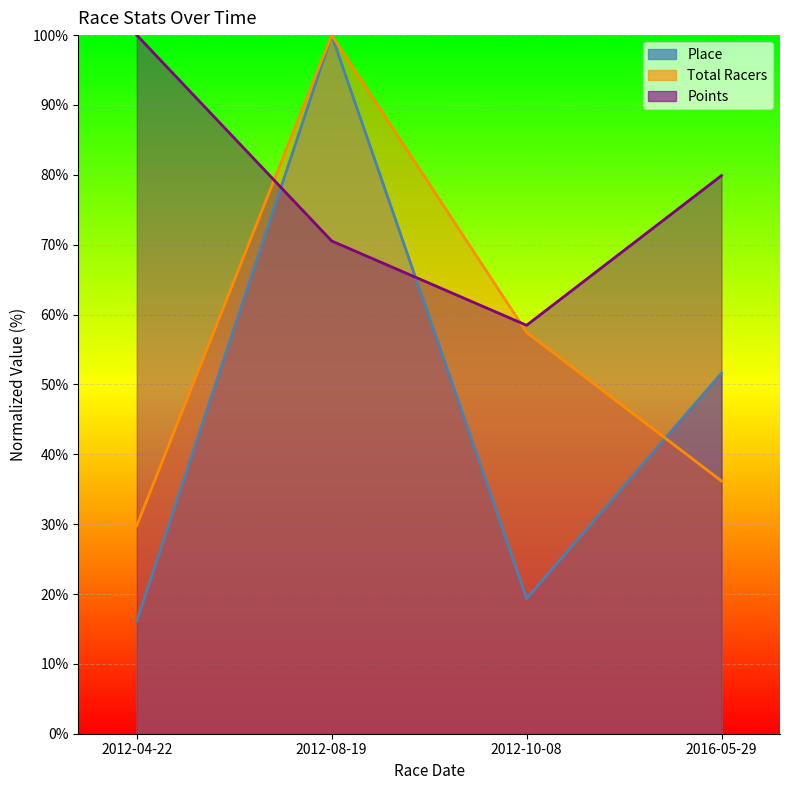

Reading left to right, what are all the values shown in this chart?

Place: 2012-04-22=16.1	2012-08-19=100.0	2012-10-08=19.4	2016-05-29=51.6
Total Racers: 2012-04-22=29.8	2012-08-19=100.0	2012-10-08=57.4	2016-05-29=36.2
Points: 2012-04-22=100.0	2012-08-19=70.5	2012-10-08=58.5	2016-05-29=79.9